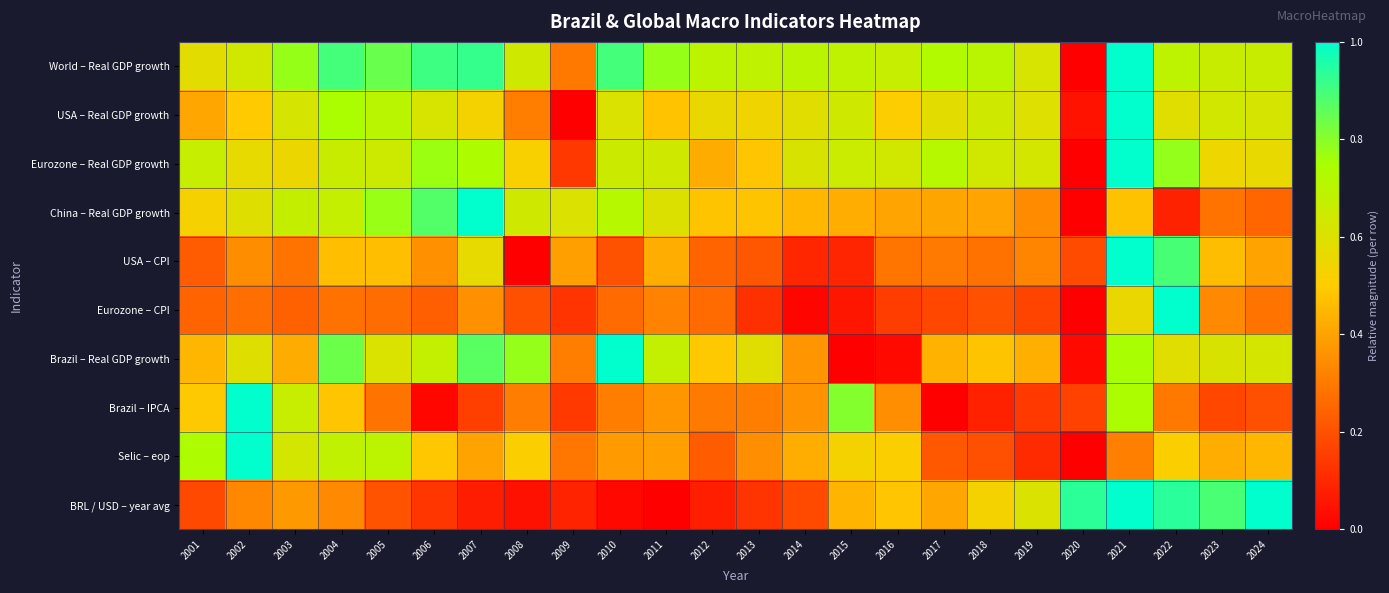

Between 2005 and 2016, which series saw the biggest shift?

Brazil – Real GDP growth